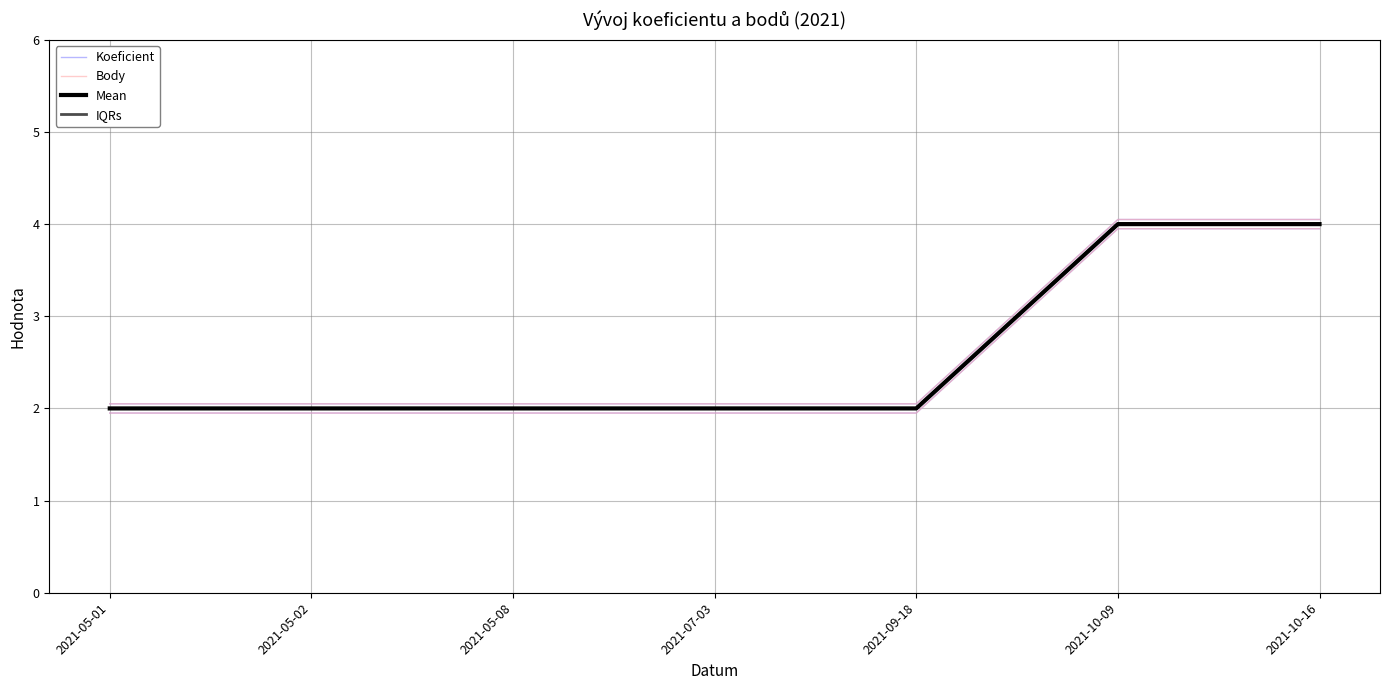

Which series changed the most between 2021-05-08 and 2021-07-03?

Koeficient